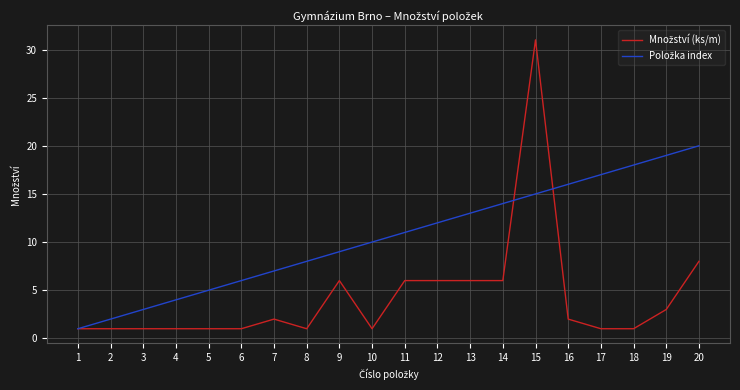

Which label corresponds to the largest value in the chart?

15